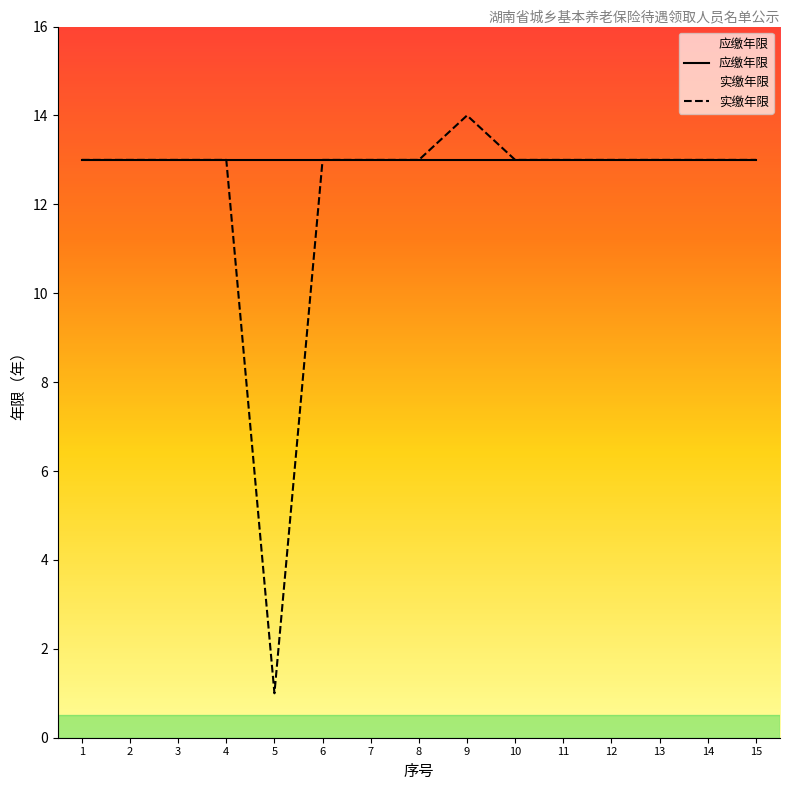

Which series has the largest range (max minus min)?

实缴年限